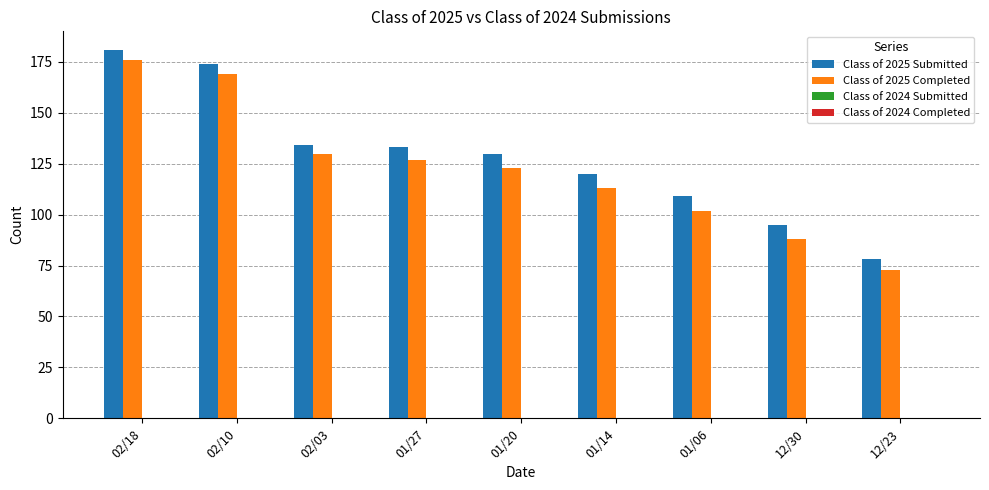

What position from the left is 02/10?

2